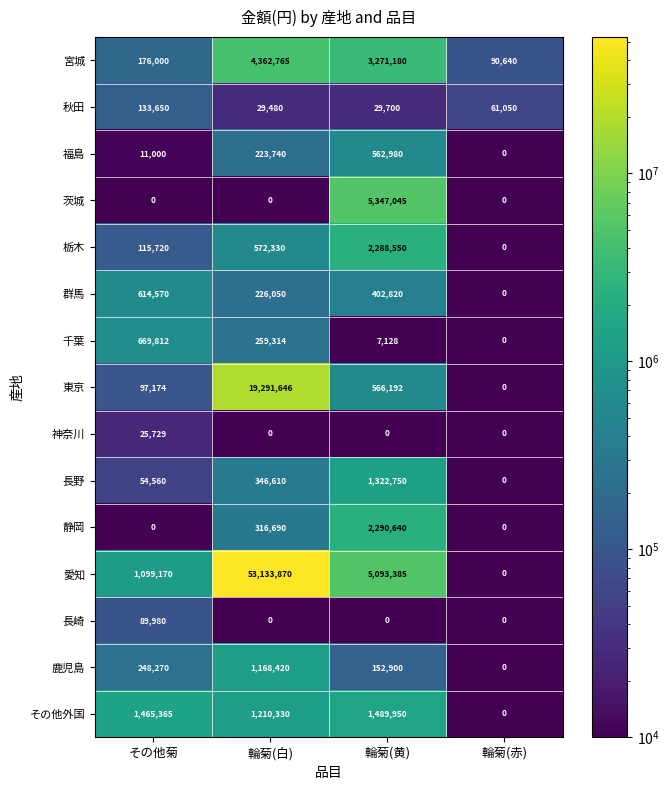

Which series has the largest total across all categories?

愛知